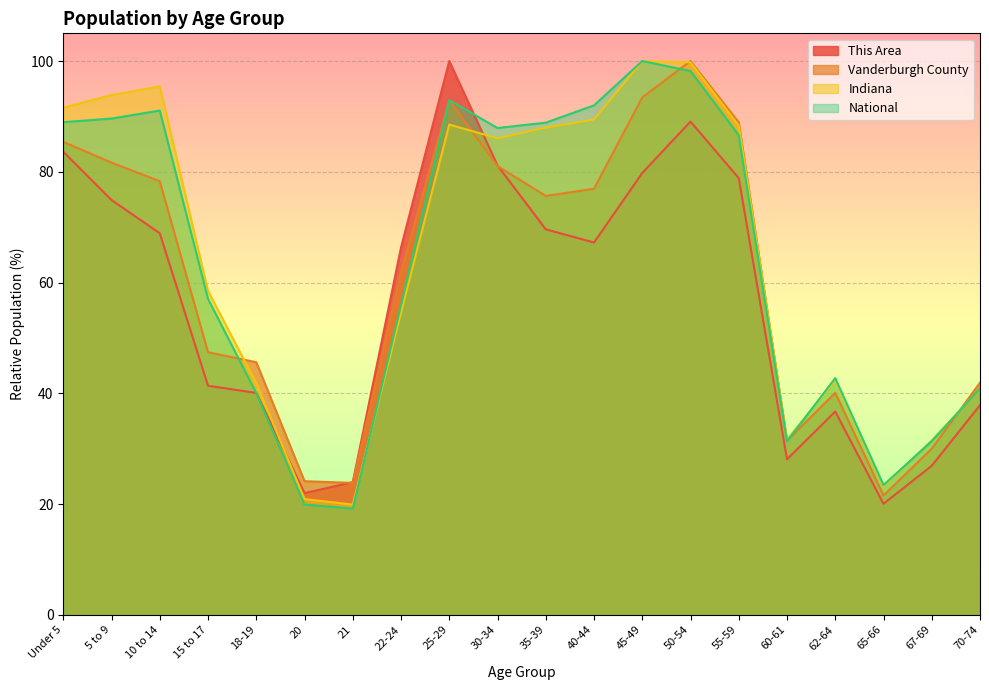

Is the value of Indiana at Under 5 greater than the value of This Area at 25-29?

No